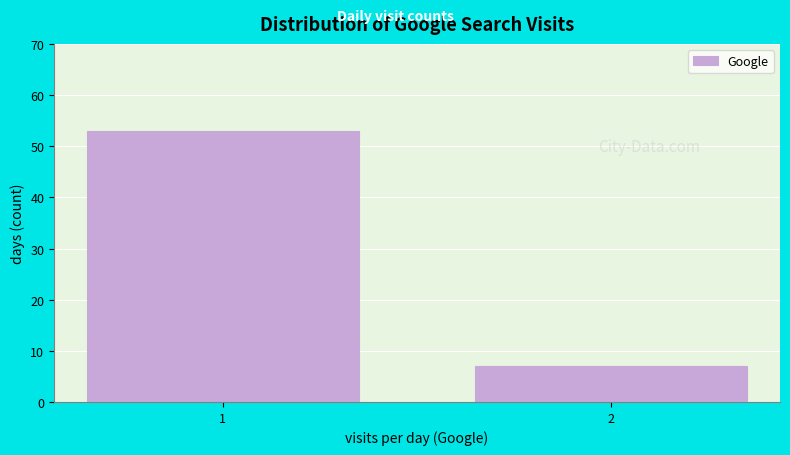

Reading left to right, what are all the values shown in this chart?

53	7